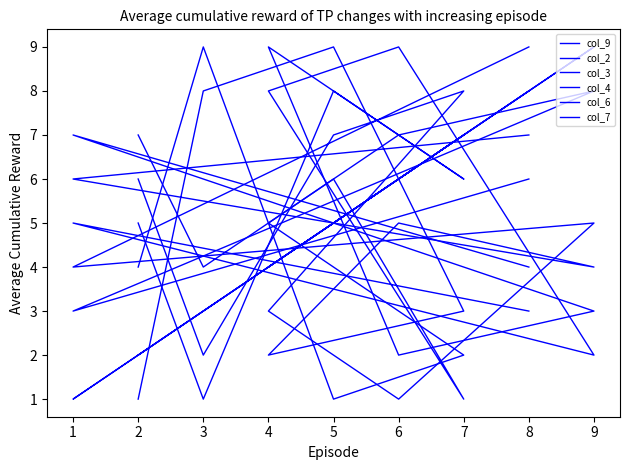

Rank the series by their maximum value, from highest to lowest.

col_9, col_2, col_3, col_4, col_6, col_7